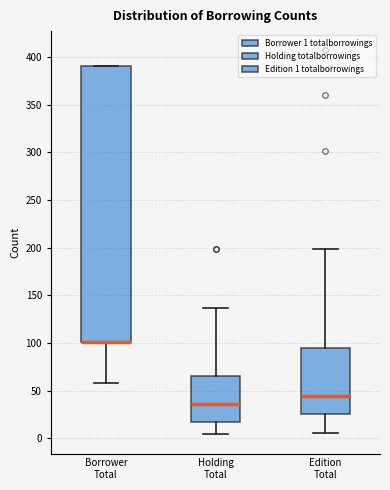

Which box is the tallest, from its lower edge to its upper edge?

Borrower Total